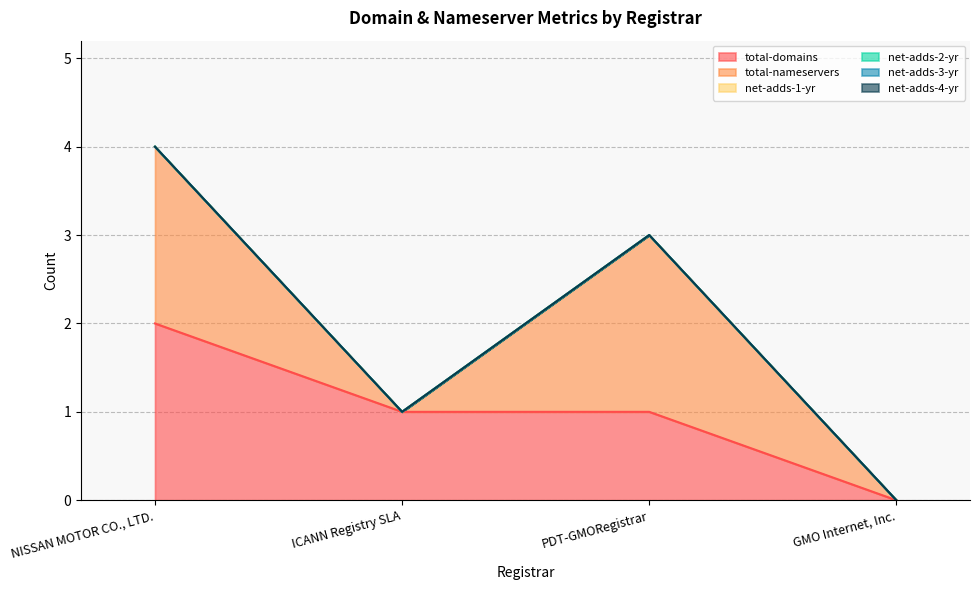

At which label does net-adds-1-yr reach its minimum?

NISSAN MOTOR CO., LTD.